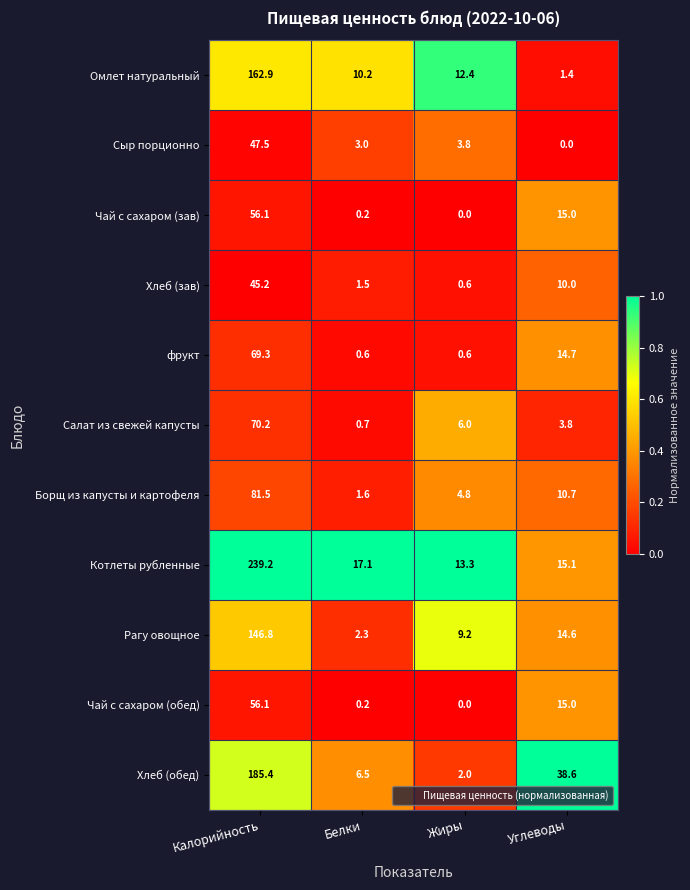

List the labels in order of Котлеты рубленные value, largest first.

Калорийность, Белки, Углеводы, Жиры